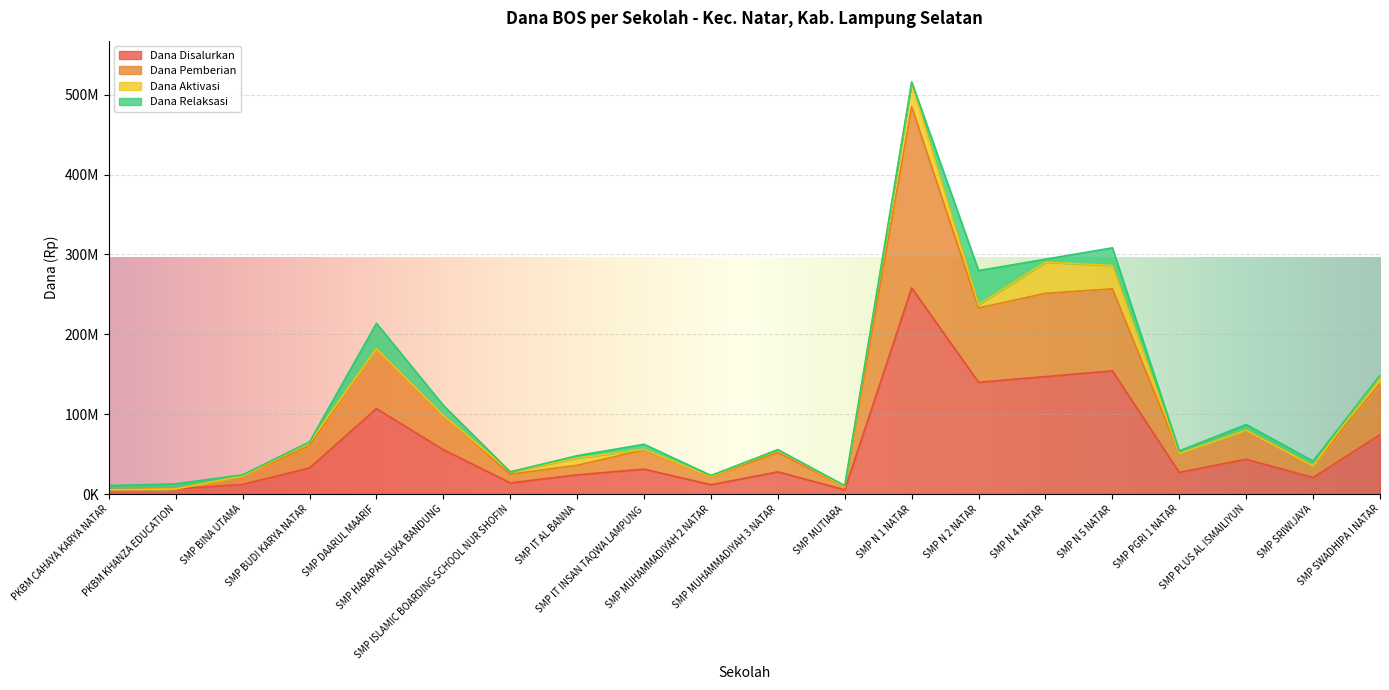

True or false: Dana Disalurkan has a value of 5250000 at SMP MUTIARA.

True